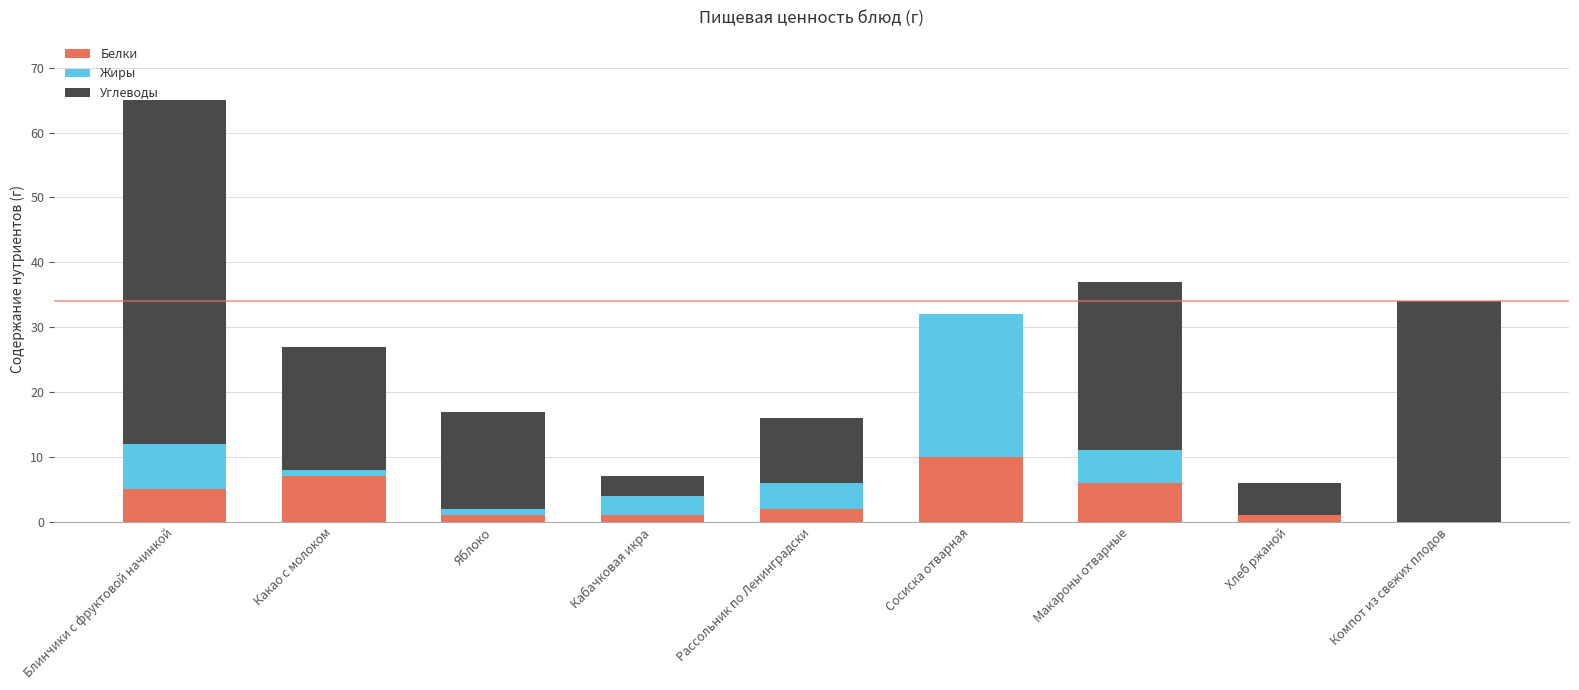

Reading left to right, what are the values for Белки?

Блинчики с фруктовой начинкой=5	Какао с молоком=7	Яблоко=1	Кабачковая икра=1	Рассольник по Ленинградски=2	Сосиска отварная=10	Макароны отварные=6	Хлеб ржаной=1	Компот из свежих плодов=0